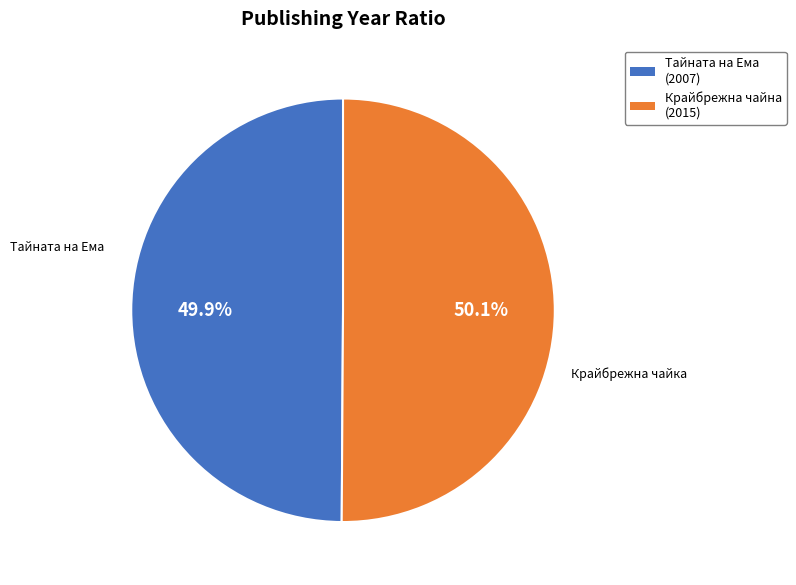

Is there any slice that represents more than half of the pie?

Yes